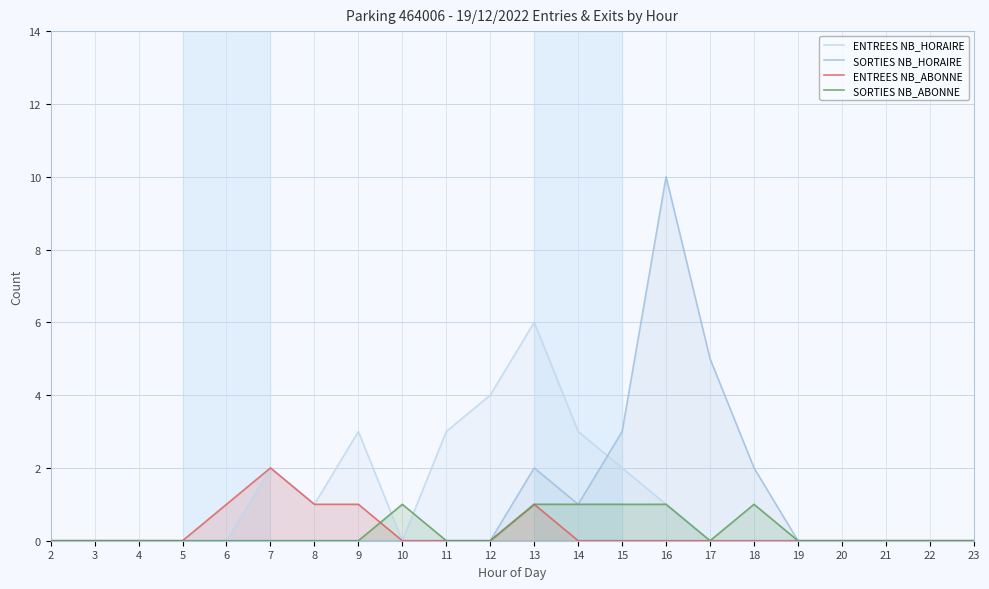

Which series has the largest total across all categories?

ENTREES NB_HORAIRE